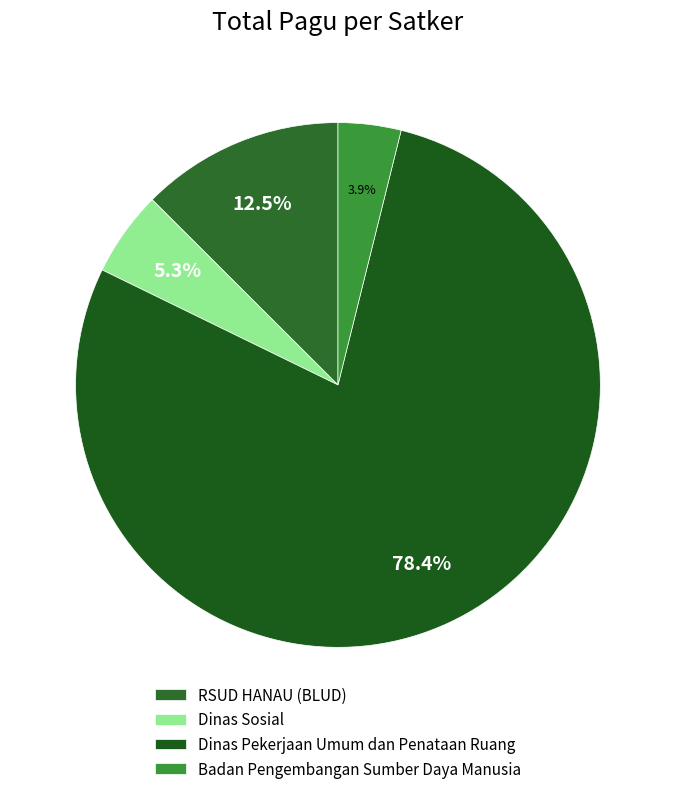

Is it true that Dinas Sosial is 5% of the pie?

True